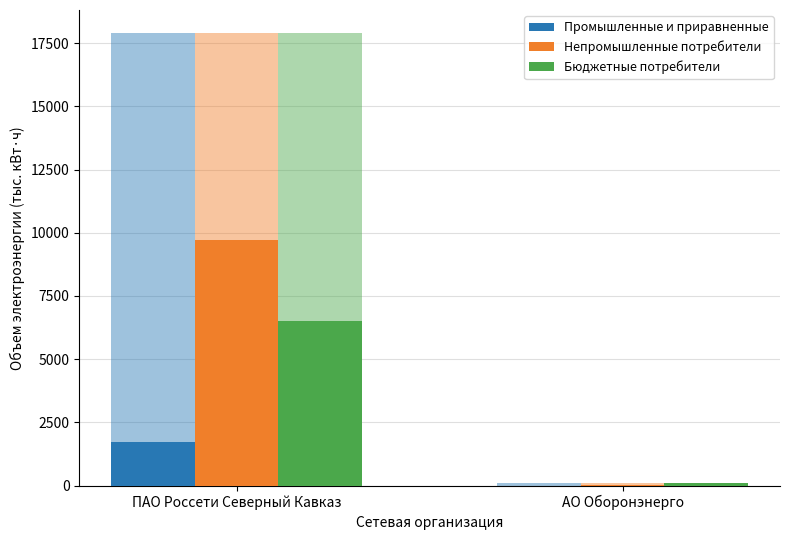

What is the label of the 1st bar from the left?

ПАО Россети Северный Кавказ